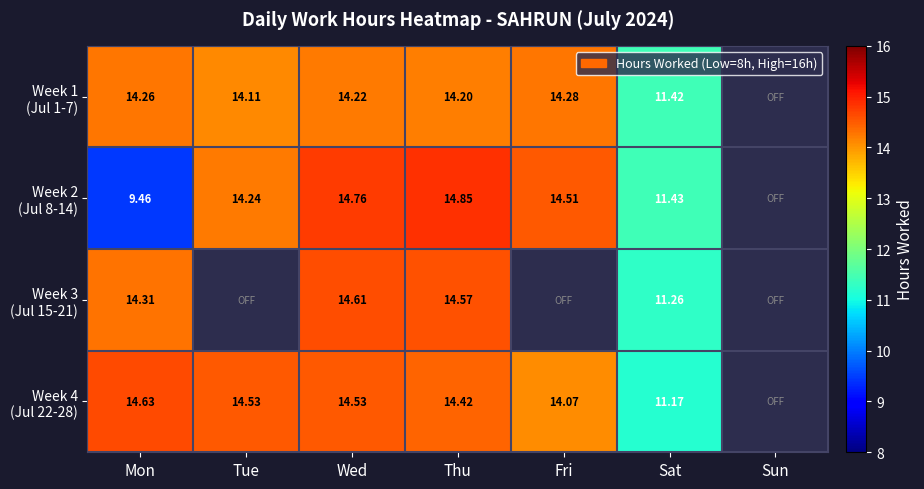

Which series changed the most between Mon and Fri?

Week 2 (Jul 8-14)